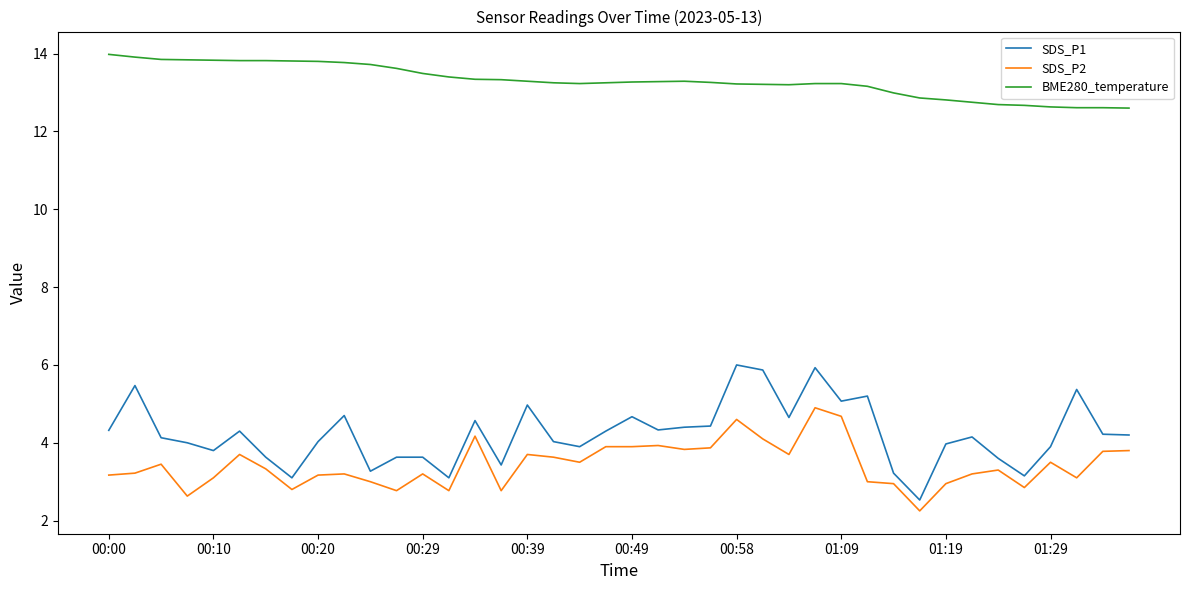

What is the maximum value for SDS_P2?

4.9